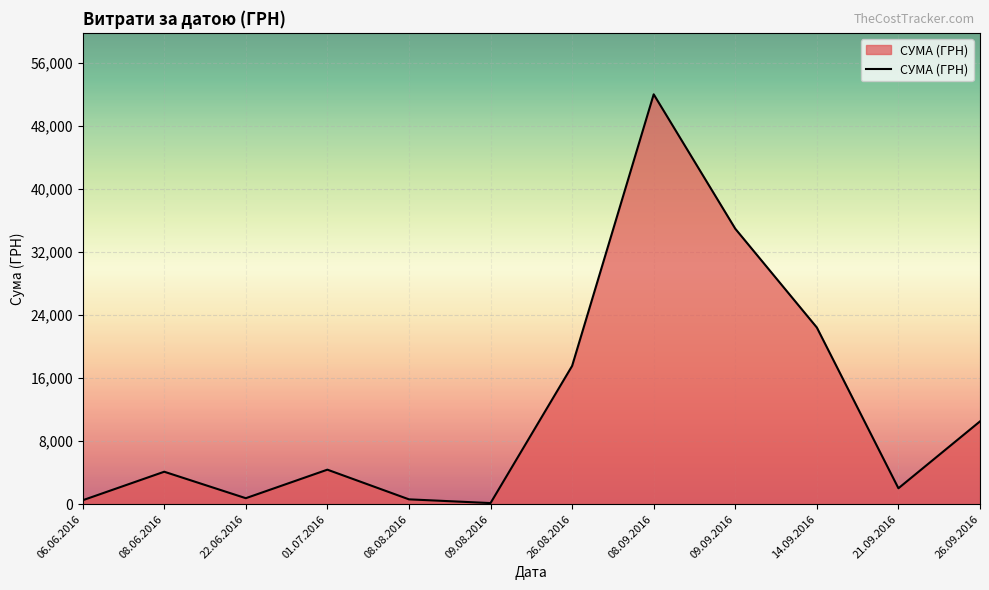

What position from the right is 26.08.2016?

6